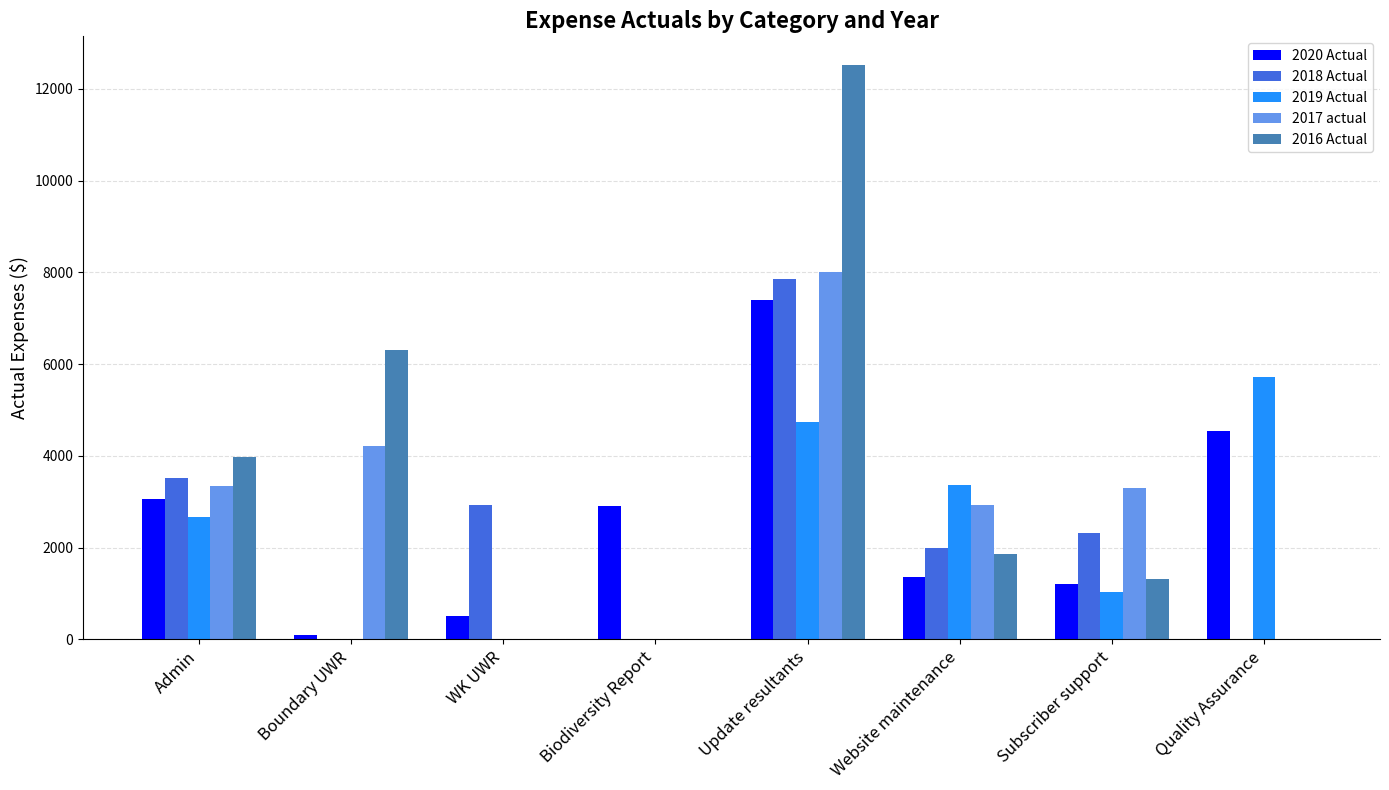

What is the total value across all series at Boundary UWR?

10619.3